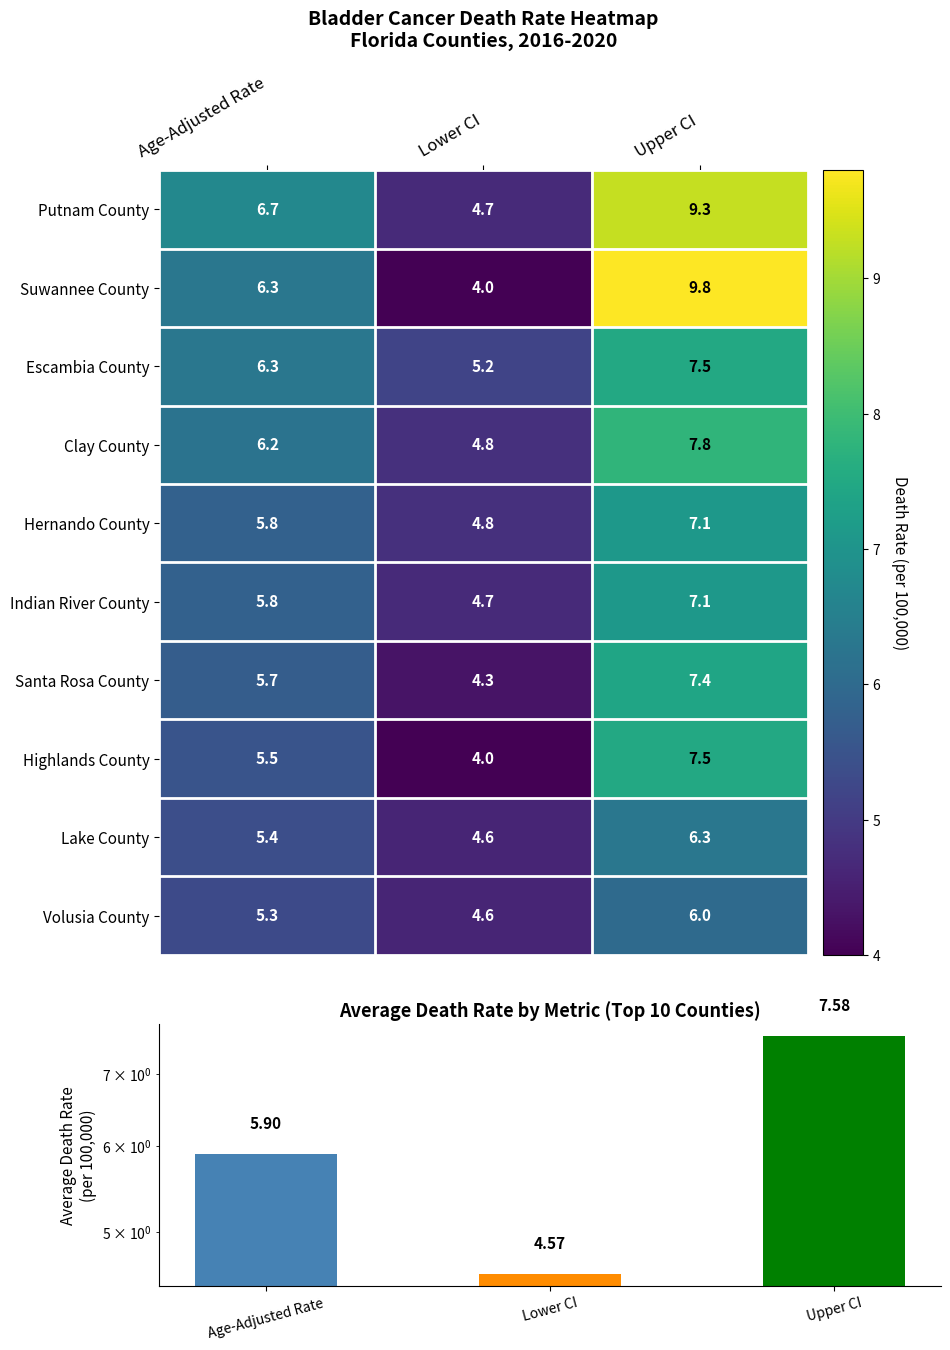

What is the smallest value displayed?

4.0